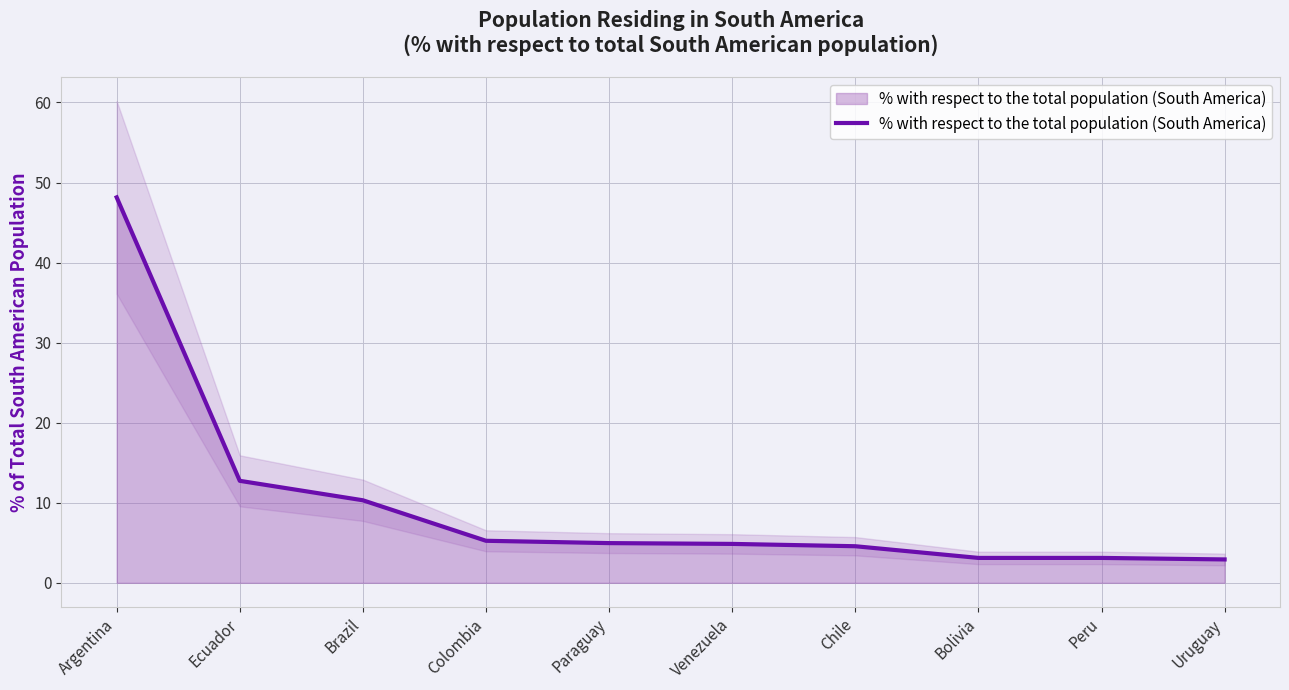

Reading right to left, what are all the values shown in this chart?

Uruguay=2.9	Peru=3.1	Bolivia=3.1	Chile=4.6	Venezuela=4.9	Paraguay=5.0	Colombia=5.2	Brazil=10.3	Ecuador=12.7	Argentina=48.1